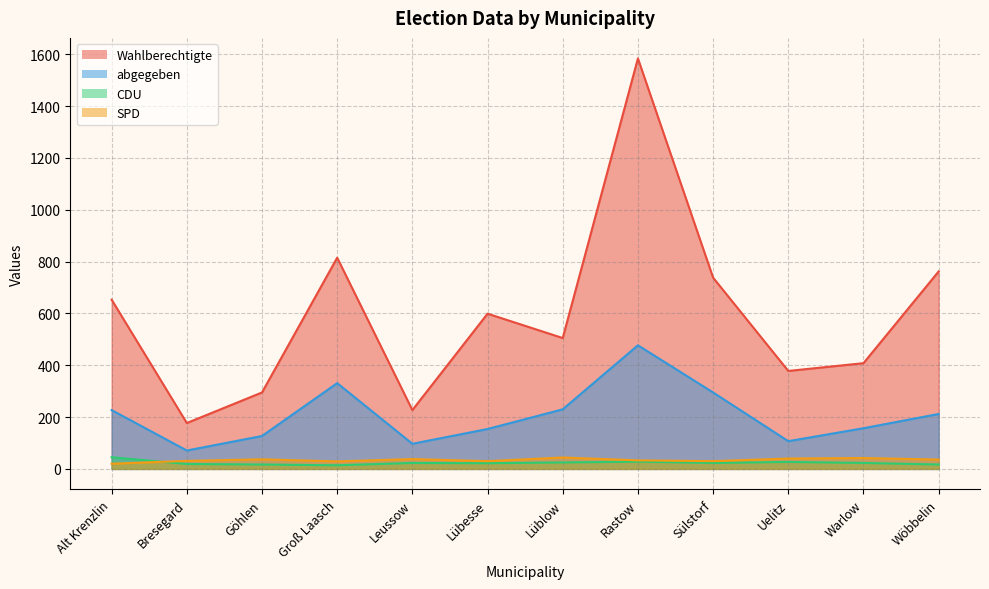

At which category is the sum across all series the highest?

Rastow